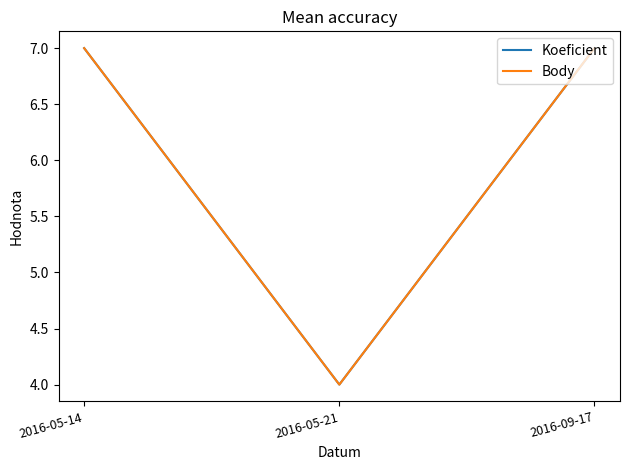

How many lines are shown in the chart?

2